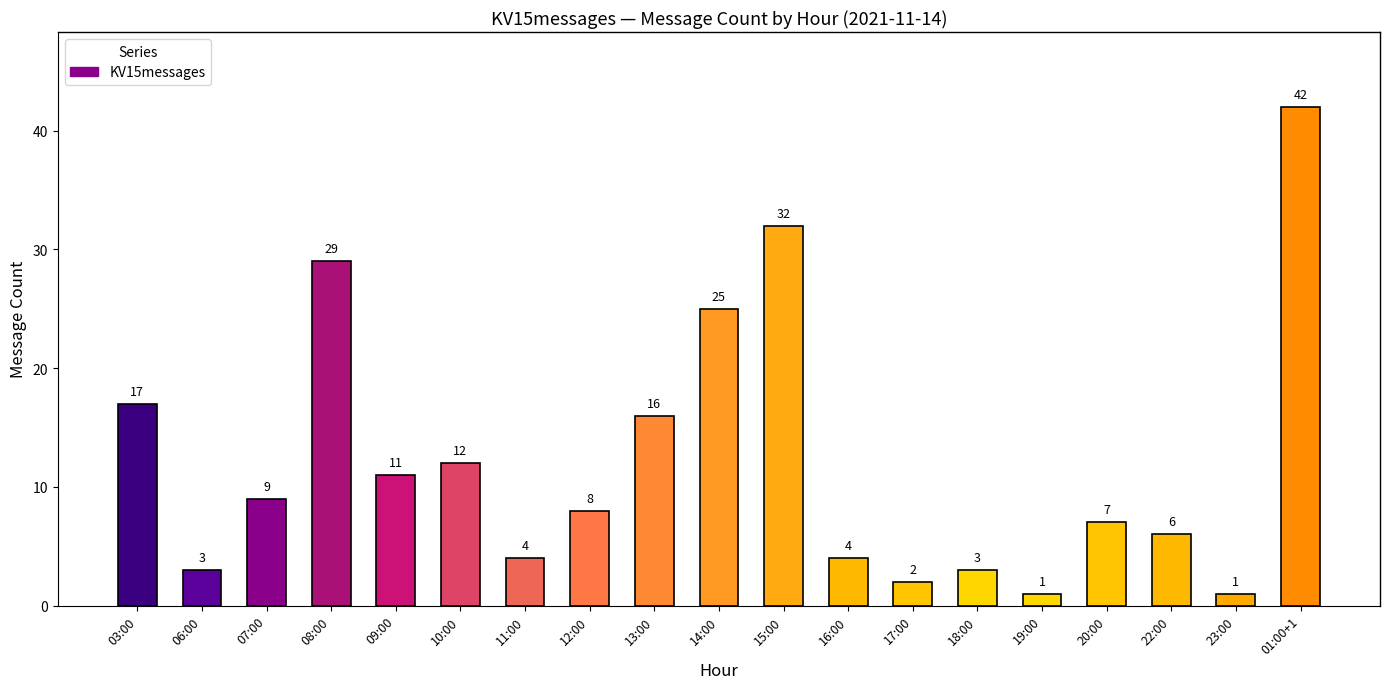

What is the ratio of the value at 09:00 to the value at 07:00?

1.2